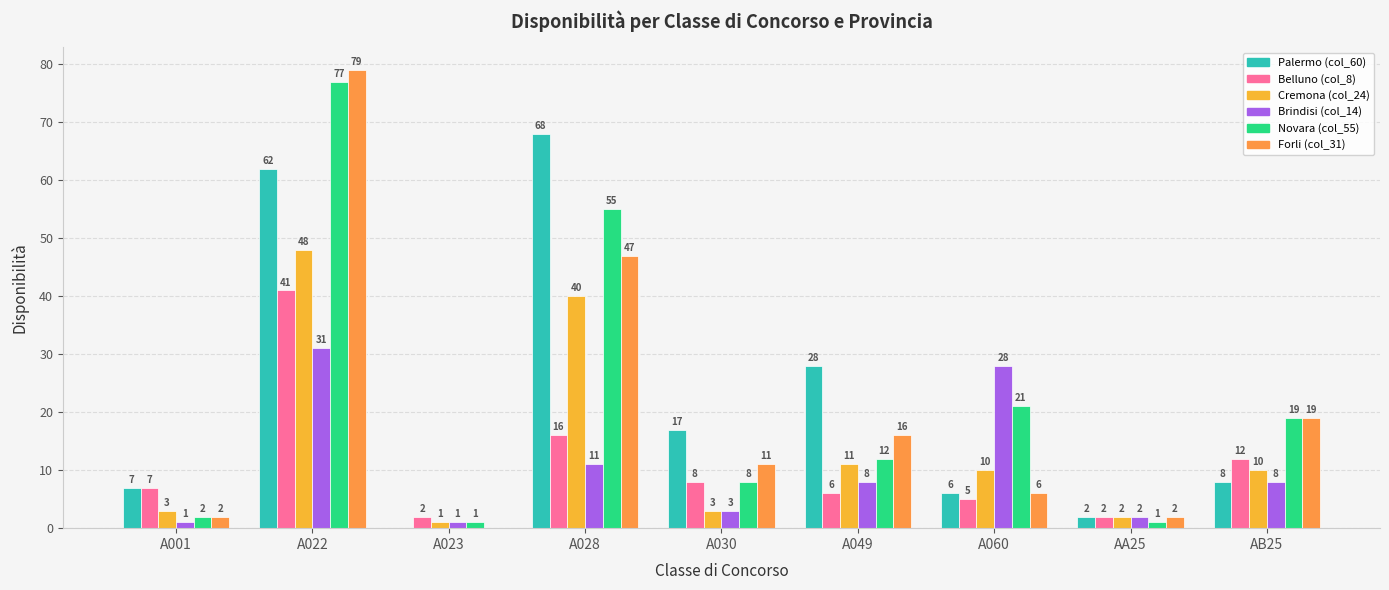

What is the sum of all Belluno (col_8) values?

99